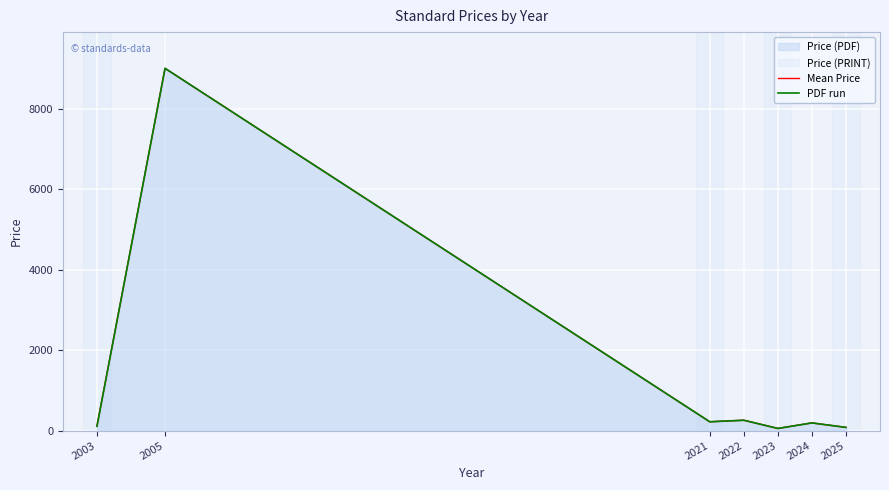

Which has a higher value, 2023 or 2005?

2005